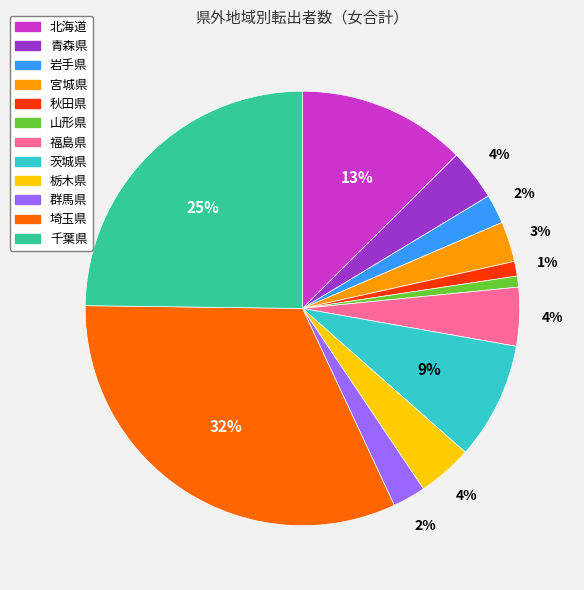

To the nearest percent, what is the difference between the largest and smallest slice percentages?

31%